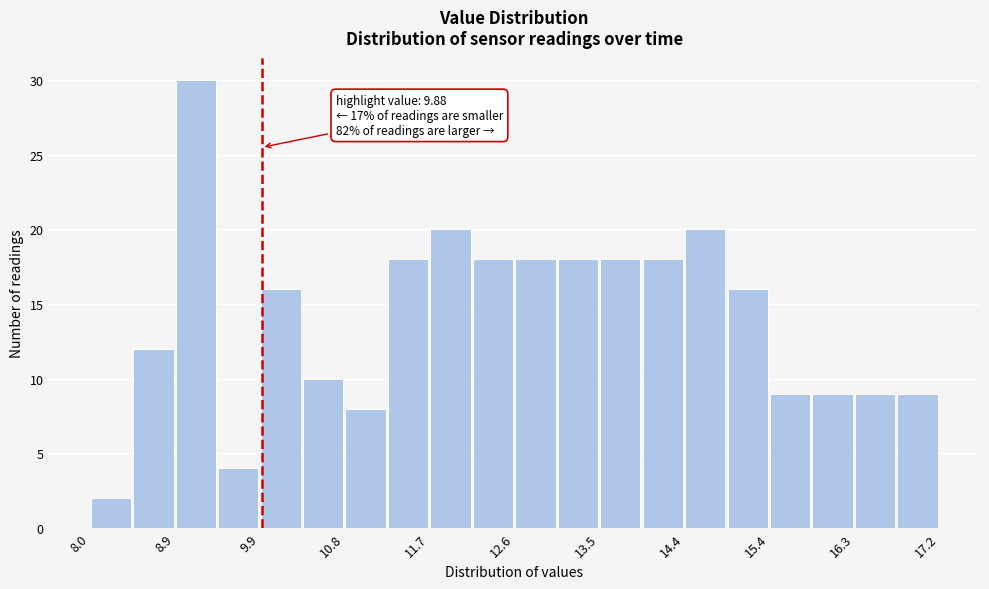

Which range on the x-axis has the tallest bar?

8.9 to 9.4